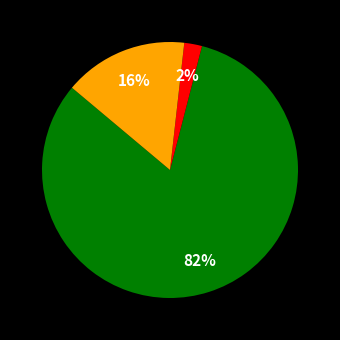

Does any single category account for the majority?

Yes